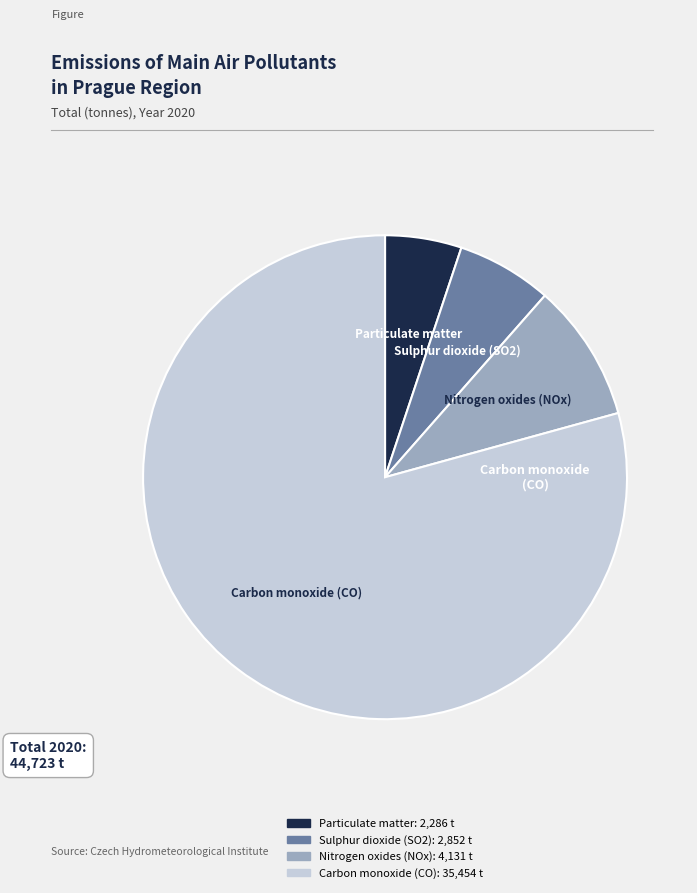

How many slices are in this pie chart?

4